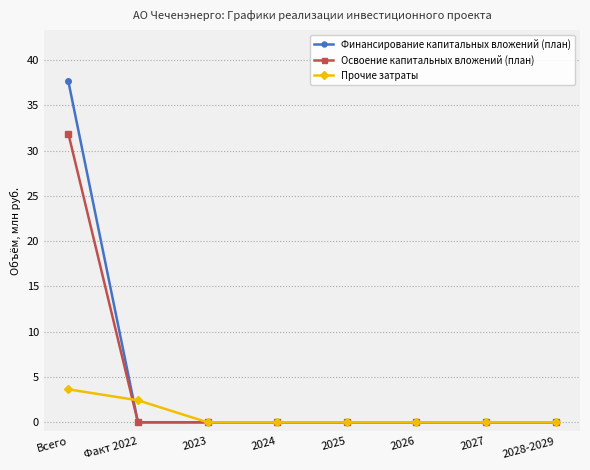

True or false: Прочие затраты has a value of -2.2 at 2025.

False